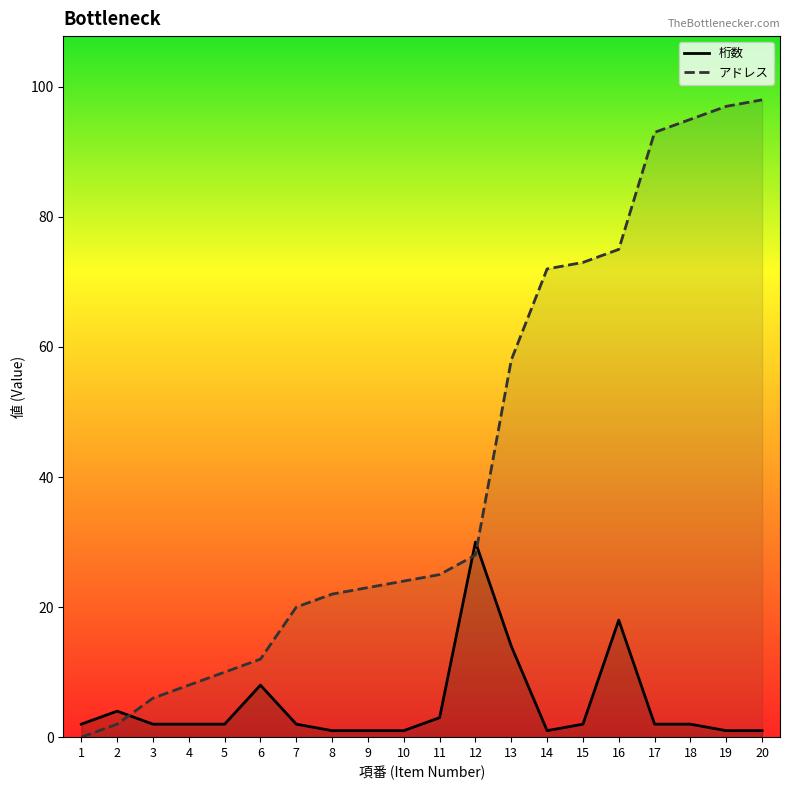

Which series changed the most between 7 and 16?

アドレス